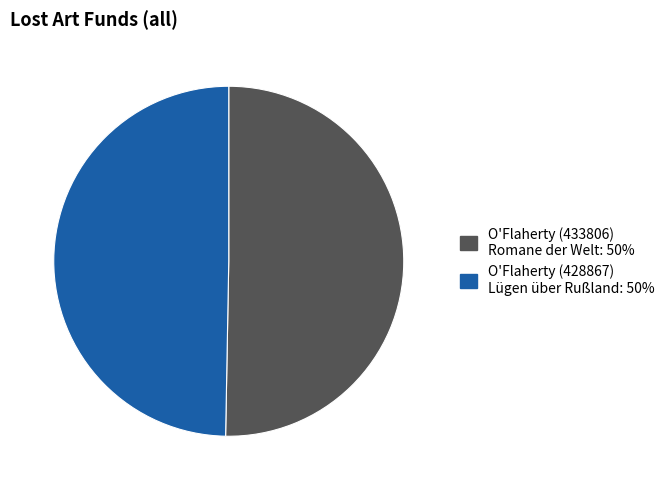

Is there any slice that represents more than half of the pie?

Yes